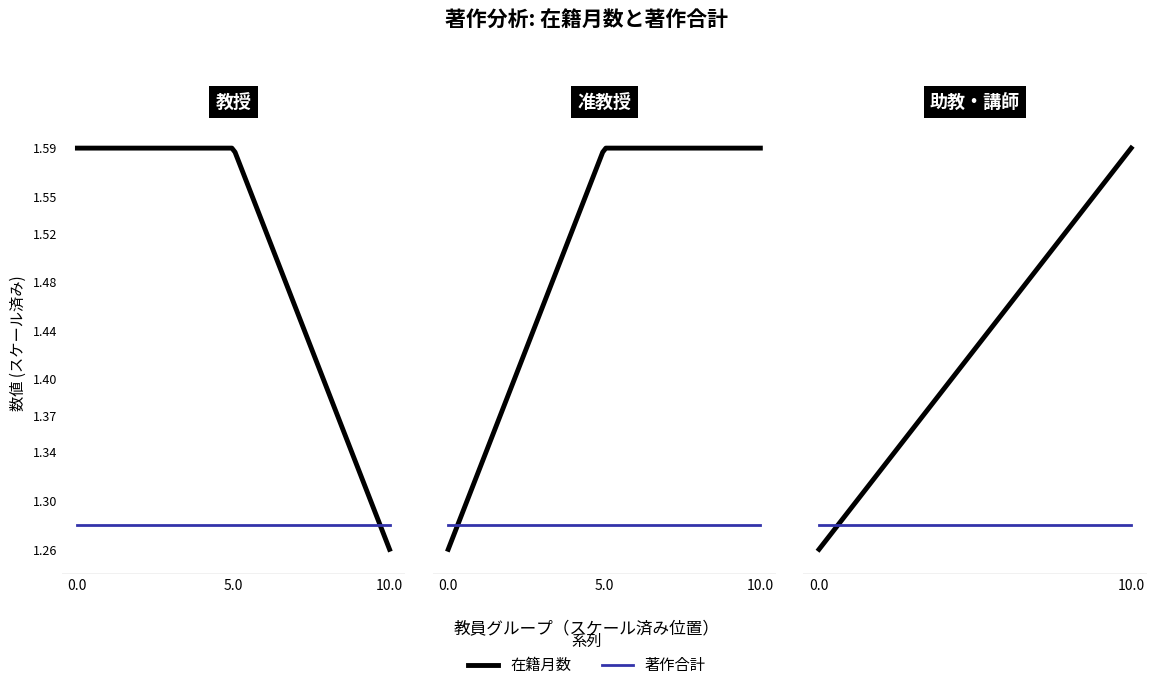

True or false: 著作合計 has a value of 1.3 at 0.0.

True